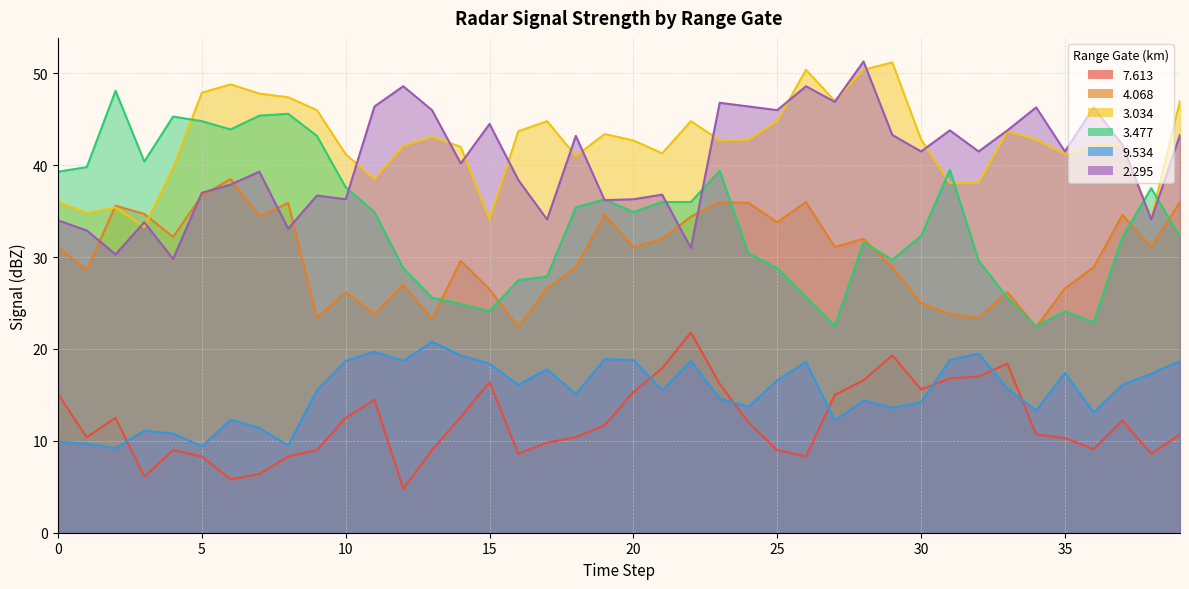

Reading left to right, transcribe all the data shown in this chart.

  7.613: 15.1	10.4	12.5	6.1	9.0	8.3	5.8	6.4	8.3	9.0	12.5	14.5	4.8	9.0	12.6	16.4	8.6	9.8	10.4	11.7	15.3	17.9	21.8	16.2	12.0	9.0	8.3	15.0	16.6	19.3	15.6	16.8	17.0	18.4	10.7	10.3	9.1	12.2	8.6	10.7
  4.068: 31.1	28.6	35.6	34.7	32.2	36.7	38.5	34.4	35.9	23.4	26.2	23.8	27.0	23.3	29.6	26.5	22.4	26.6	28.9	34.6	31.1	32.0	34.4	36.0	35.9	33.8	36.0	31.1	32.0	28.9	25.0	23.8	23.4	26.2	22.4	26.6	28.9	34.6	31.1	36.0
  3.034: 36.0	34.8	35.4	33.3	39.7	47.9	48.8	47.8	47.4	46.0	41.2	38.5	42.1	43.1	42.0	34.1	43.7	44.8	41.0	43.4	42.7	41.3	44.8	42.7	42.8	44.8	50.4	47.0	50.4	51.2	42.8	38.1	38.1	43.7	42.8	41.2	42.2	42.2	34.2	47.0
  3.477: 39.3	39.8	48.1	40.4	45.3	44.8	43.9	45.4	45.6	43.2	37.6	34.9	28.8	25.6	24.9	24.1	27.5	27.9	35.4	36.3	34.9	36.0	36.0	39.4	30.4	28.8	25.6	22.5	31.6	29.7	32.3	39.5	29.6	25.6	22.5	24.1	22.9	32.2	37.5	32.2
  9.534: 9.9	9.7	9.2	11.1	10.8	9.4	12.3	11.4	9.5	15.5	18.7	19.7	18.7	20.8	19.3	18.4	16.1	17.8	15.1	18.9	18.8	15.5	18.7	14.6	13.7	16.6	18.6	12.2	14.4	13.6	14.2	18.8	19.5	15.7	13.3	17.4	13.1	16.1	17.3	18.7
  2.295: 34.0	32.9	30.3	33.8	29.8	37.0	37.9	39.3	33.1	36.7	36.3	46.4	48.6	46.0	40.2	44.5	38.4	34.1	43.2	36.2	36.3	36.8	31.0	46.8	46.4	46.0	48.6	46.9	51.3	43.3	41.5	43.8	41.5	43.8	46.3	41.5	46.3	42.2	34.1	43.3